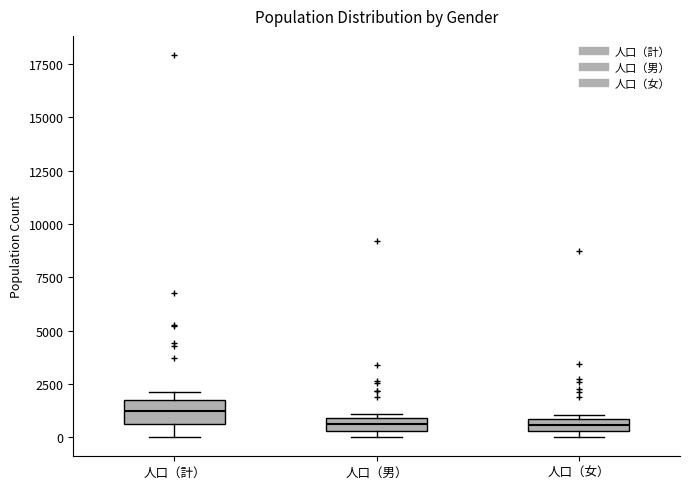

Which box is the tallest, from its lower edge to its upper edge?

人口（計）